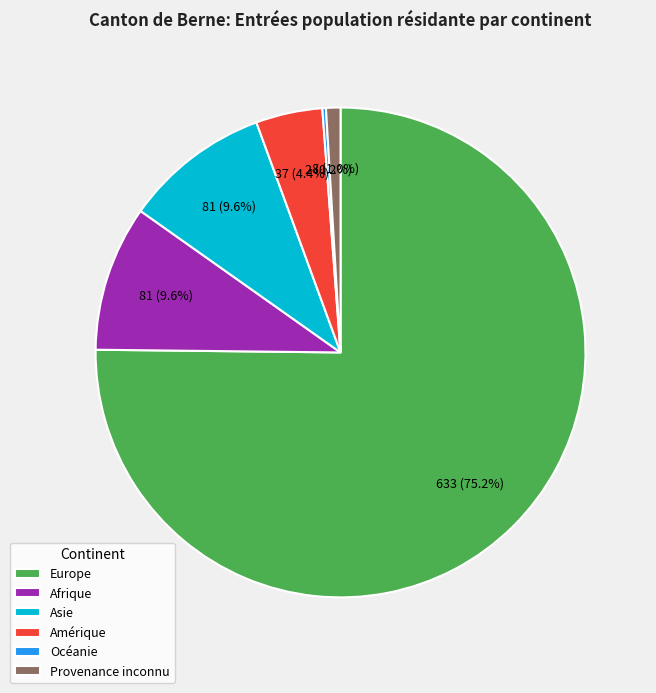

Which category has the biggest portion of the pie?

Europe